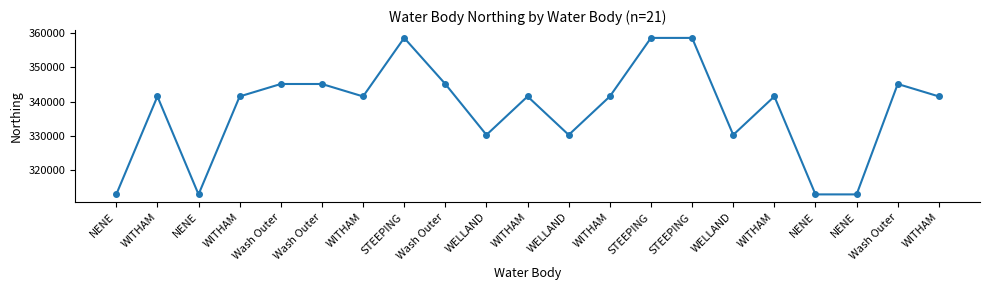

How many interior local peaks (higher than both neighbors) does the data have?

5